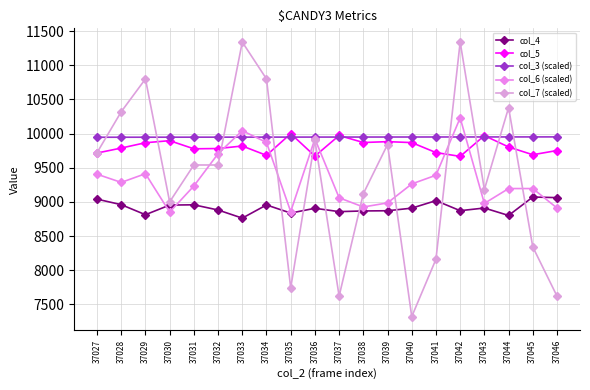

The value of col_7 (scaled) at 37027 is 14444.2. True or false?

False